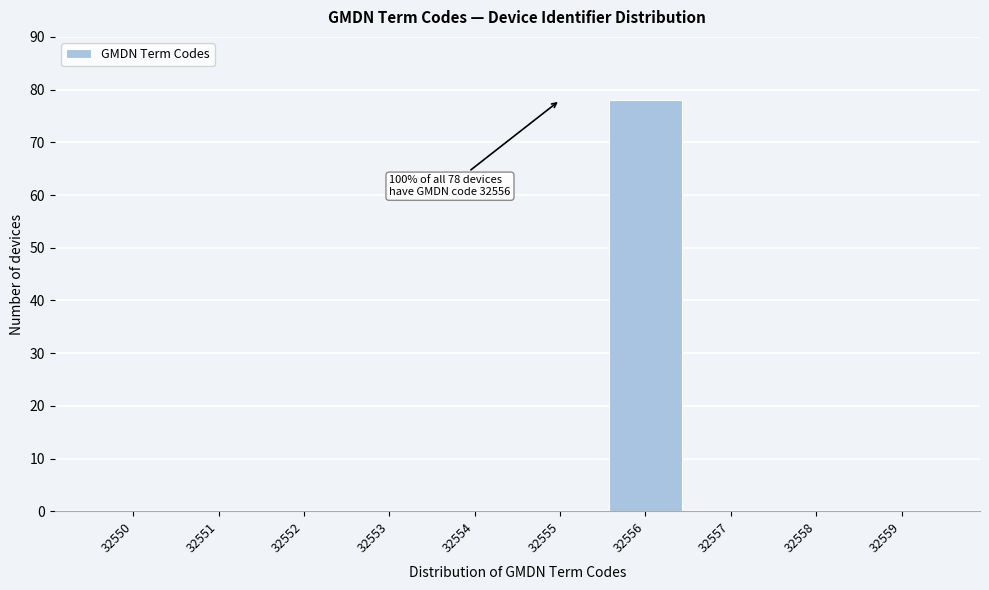

Reading left to right, what are all the values shown in this chart?

32550=0	32551=0	32552=0	32553=0	32554=0	32555=0	32556=78	32557=0	32558=0	32559=0